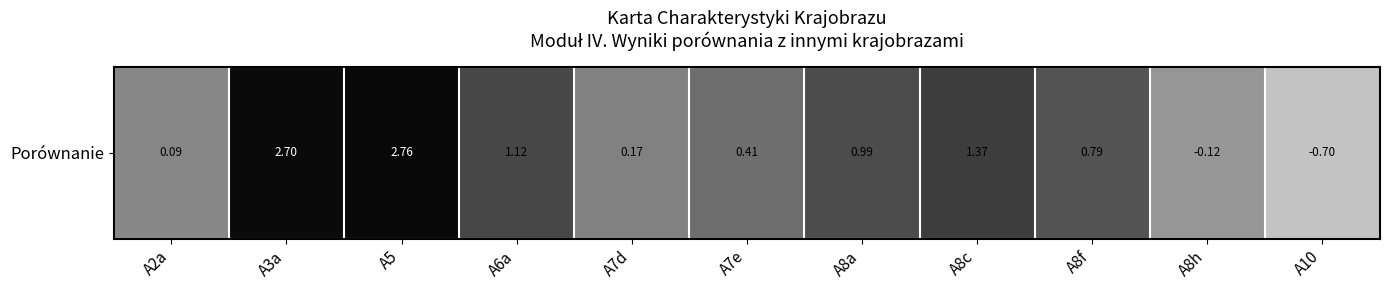

Is it true that the value at A6a is 0.6?

False